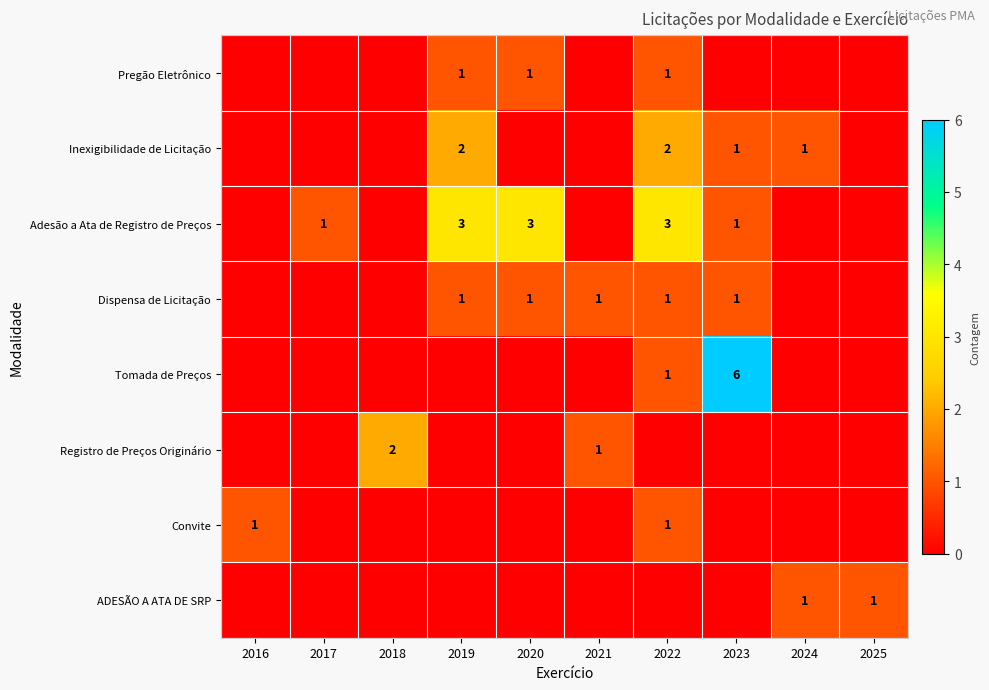

What is the total value across all series at 2018?

2